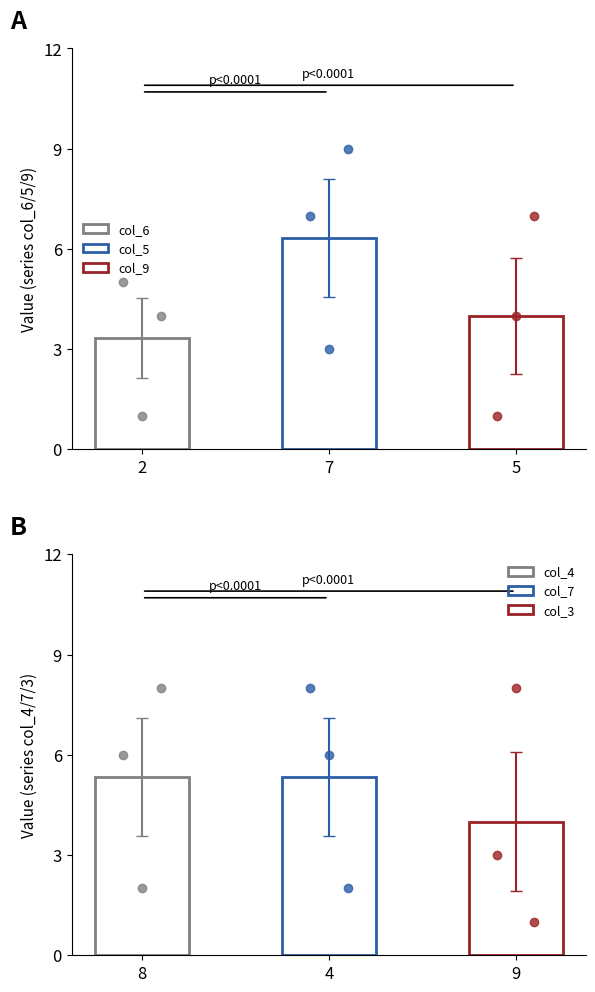

What position from the left is 6?

7